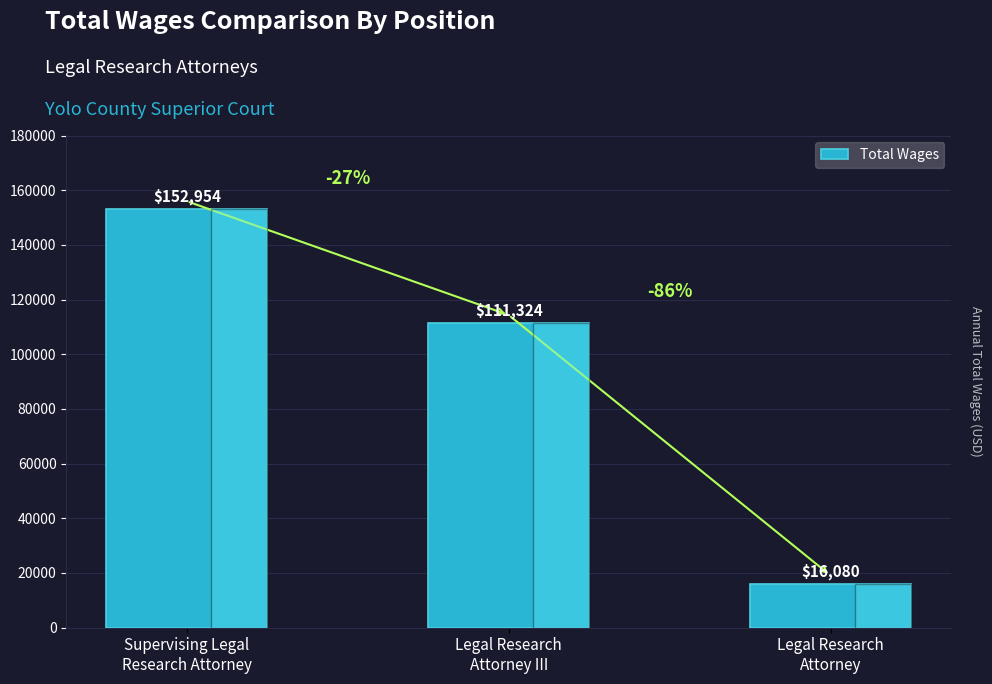

Rank the categories by value from lowest to highest.

Legal Research
Attorney, Legal Research
Attorney III, Supervising Legal
Research Attorney